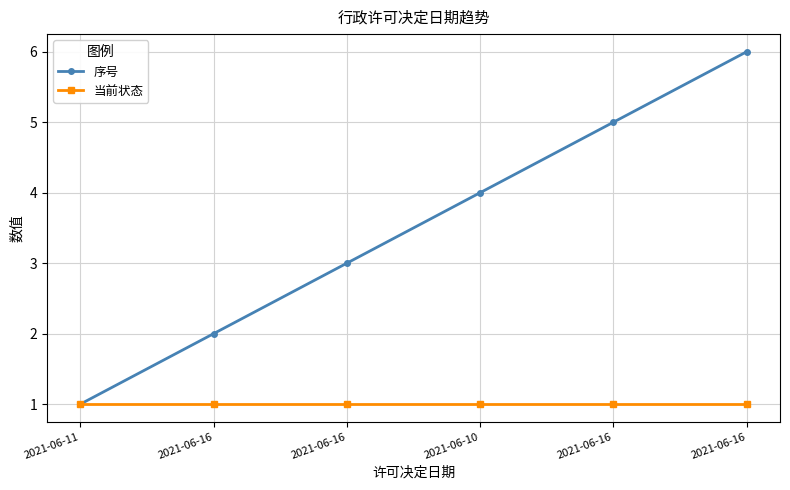

What is the label of the 1st point from the right?

2021-06-16